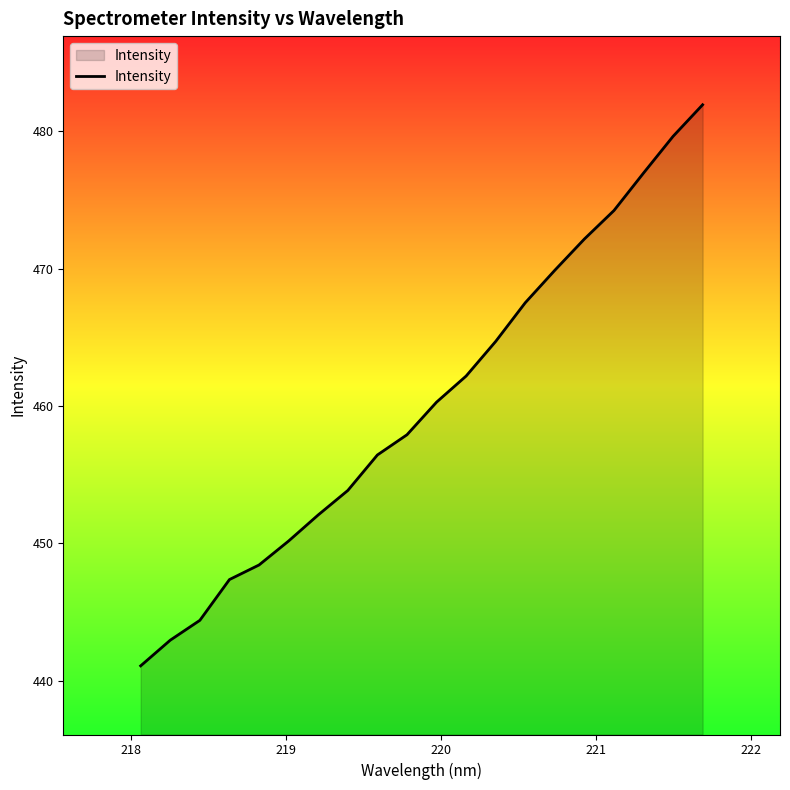

What is the greatest value displayed?

481.9